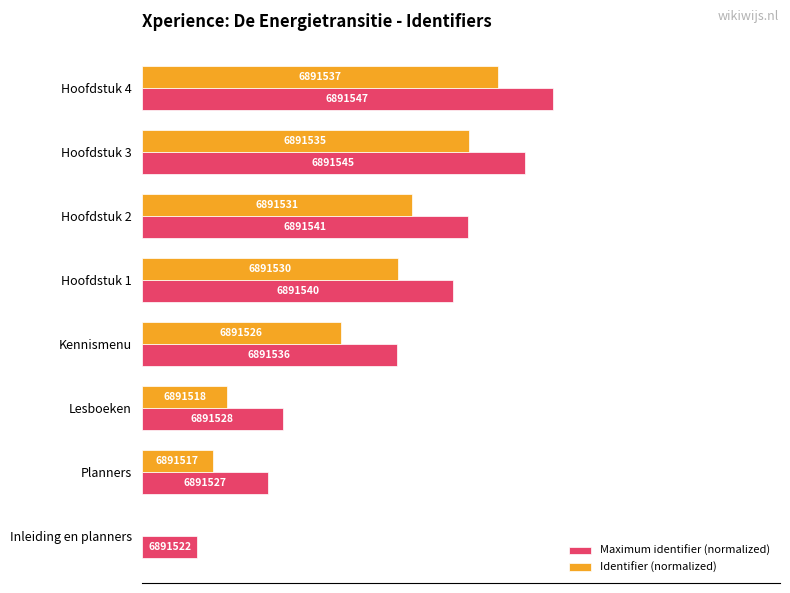

Reading left to right, list all the values displayed in this chart.

Maximum identifier (normalized): 10.0	22.8	25.4	45.9	56.2	58.7	69.0	74.1
Identifier (normalized): 0.0	12.8	15.4	35.9	46.2	48.7	59.0	64.1